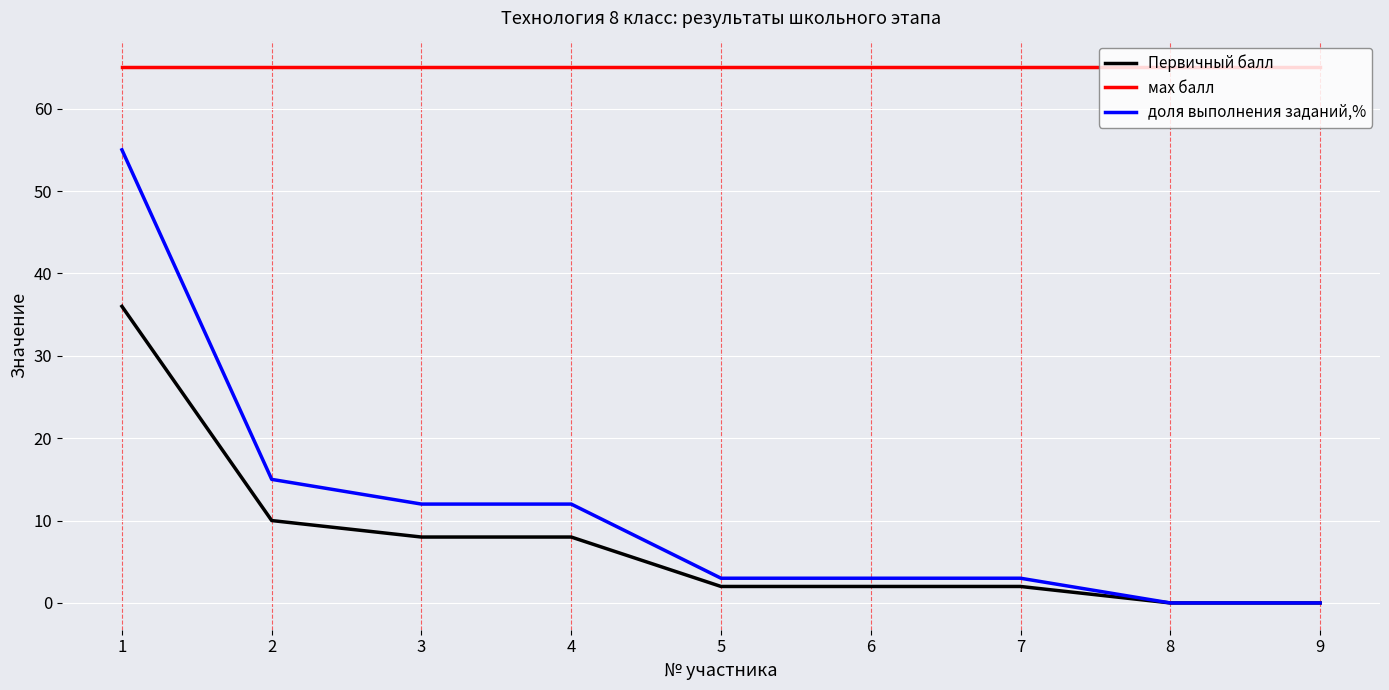

What is the minimum value for мах балл?

65